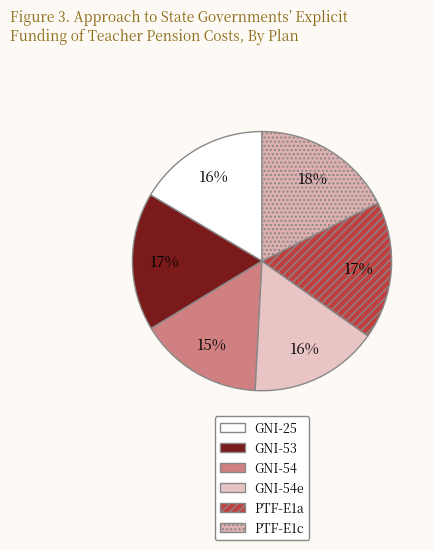

To the nearest percent, what is the difference between the GNI-54 and GNI-53 slice percentages?

2%